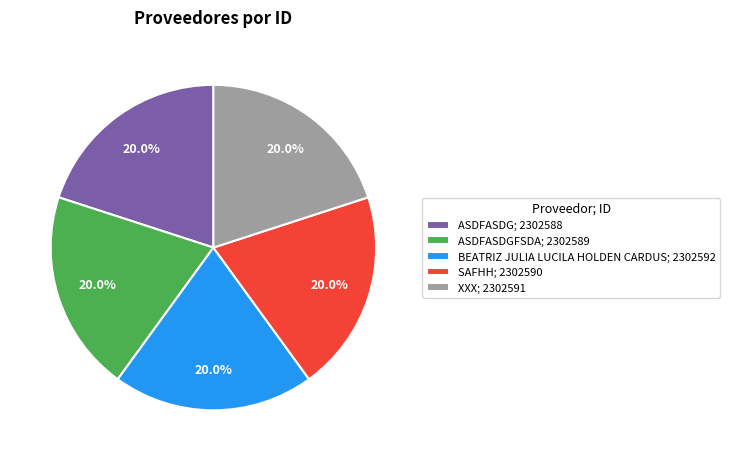

Is XXX; 2302591 the majority of the pie?

No